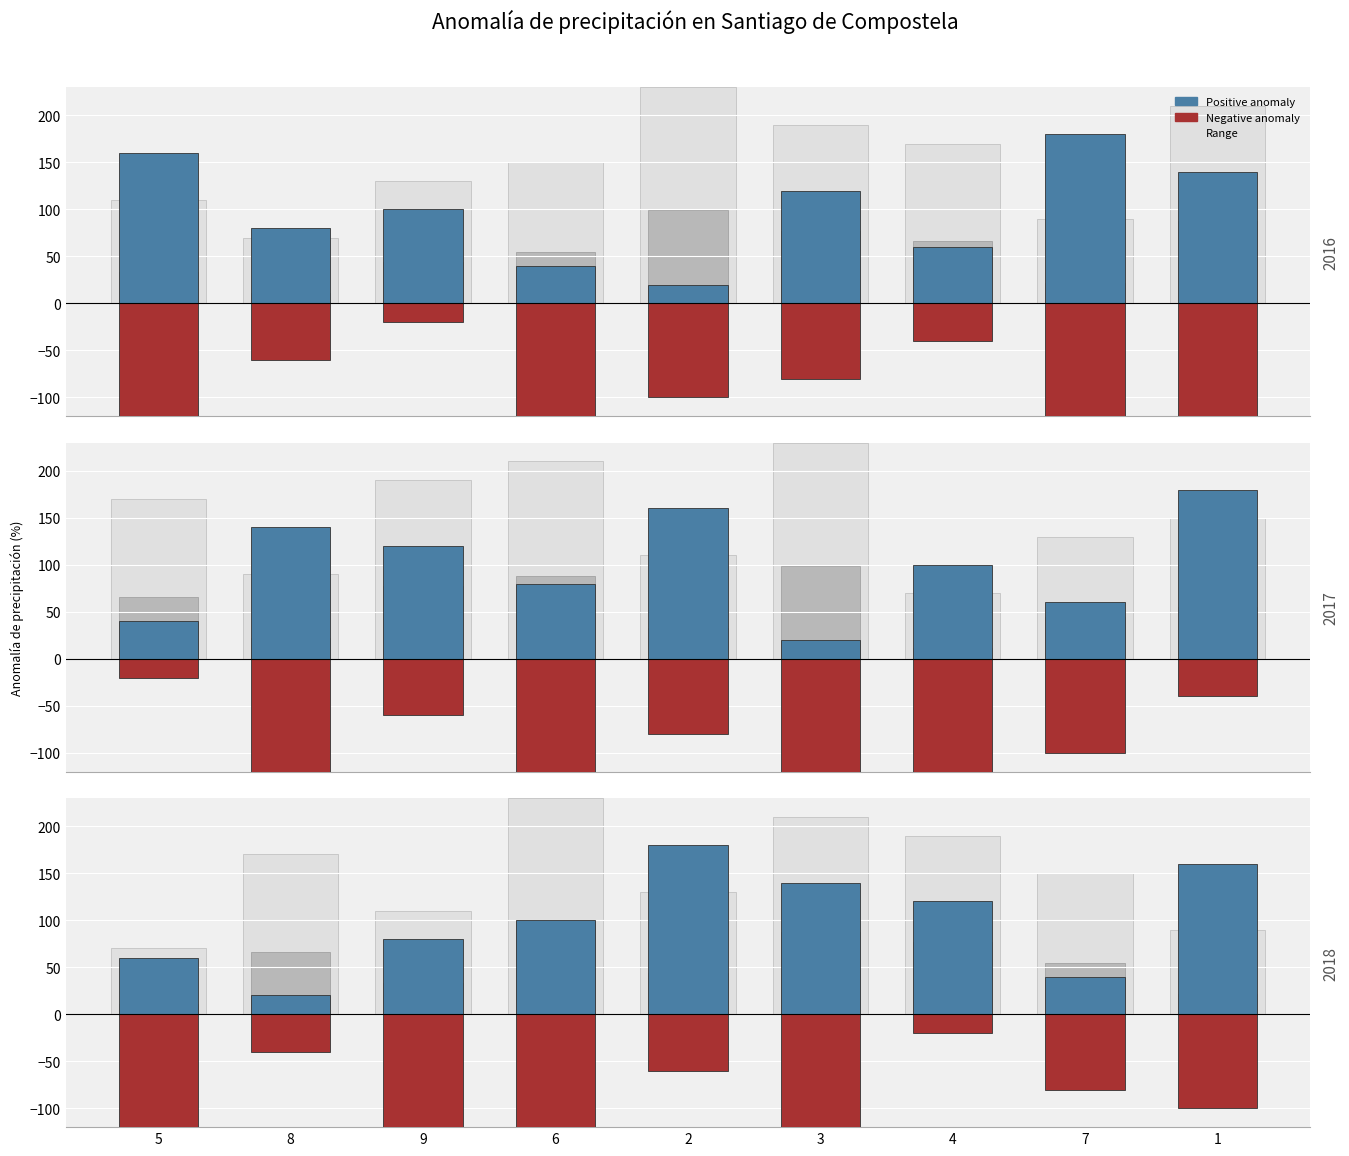

At which category does the chart reach its peak across all series?

2